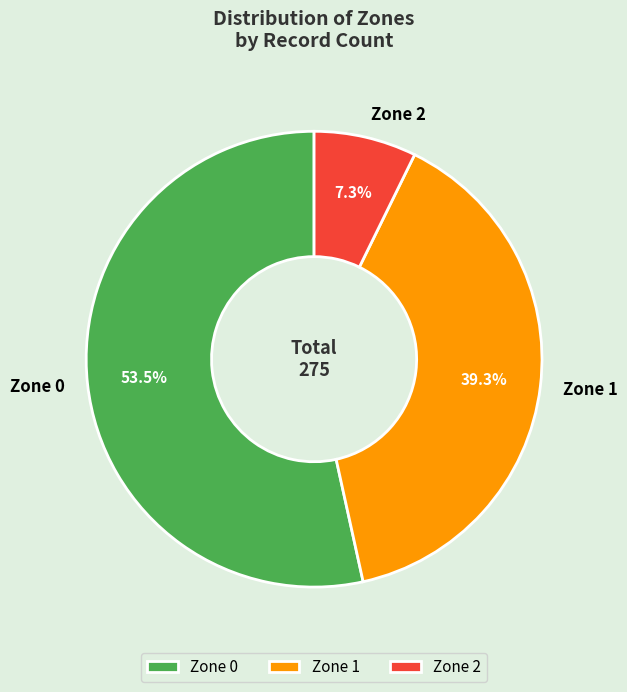

What is the total percentage of Zone 2 and Zone 0?

60.7%